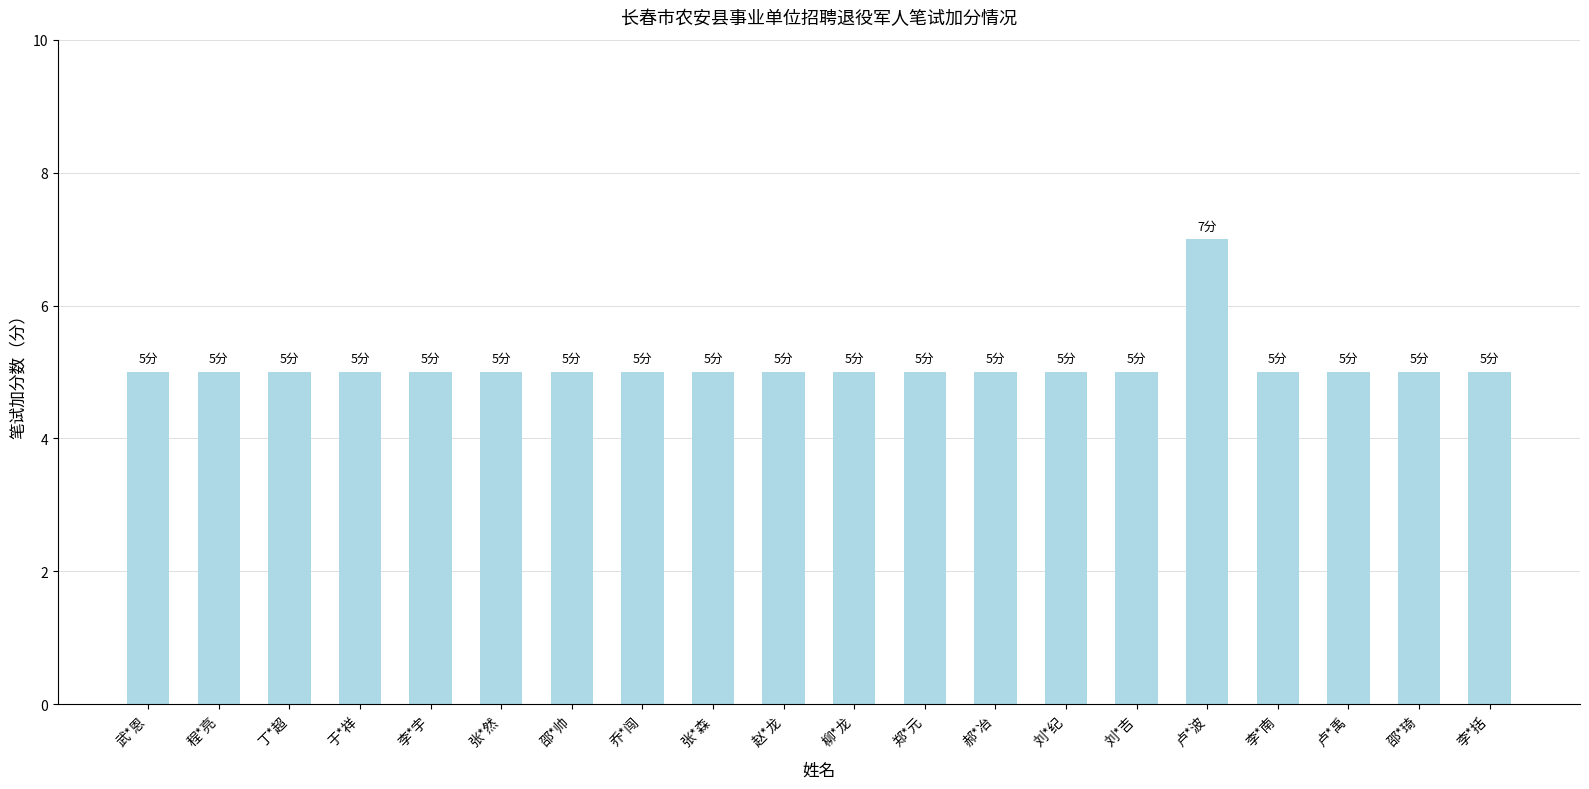

What position from the left is 卢*禹?

18